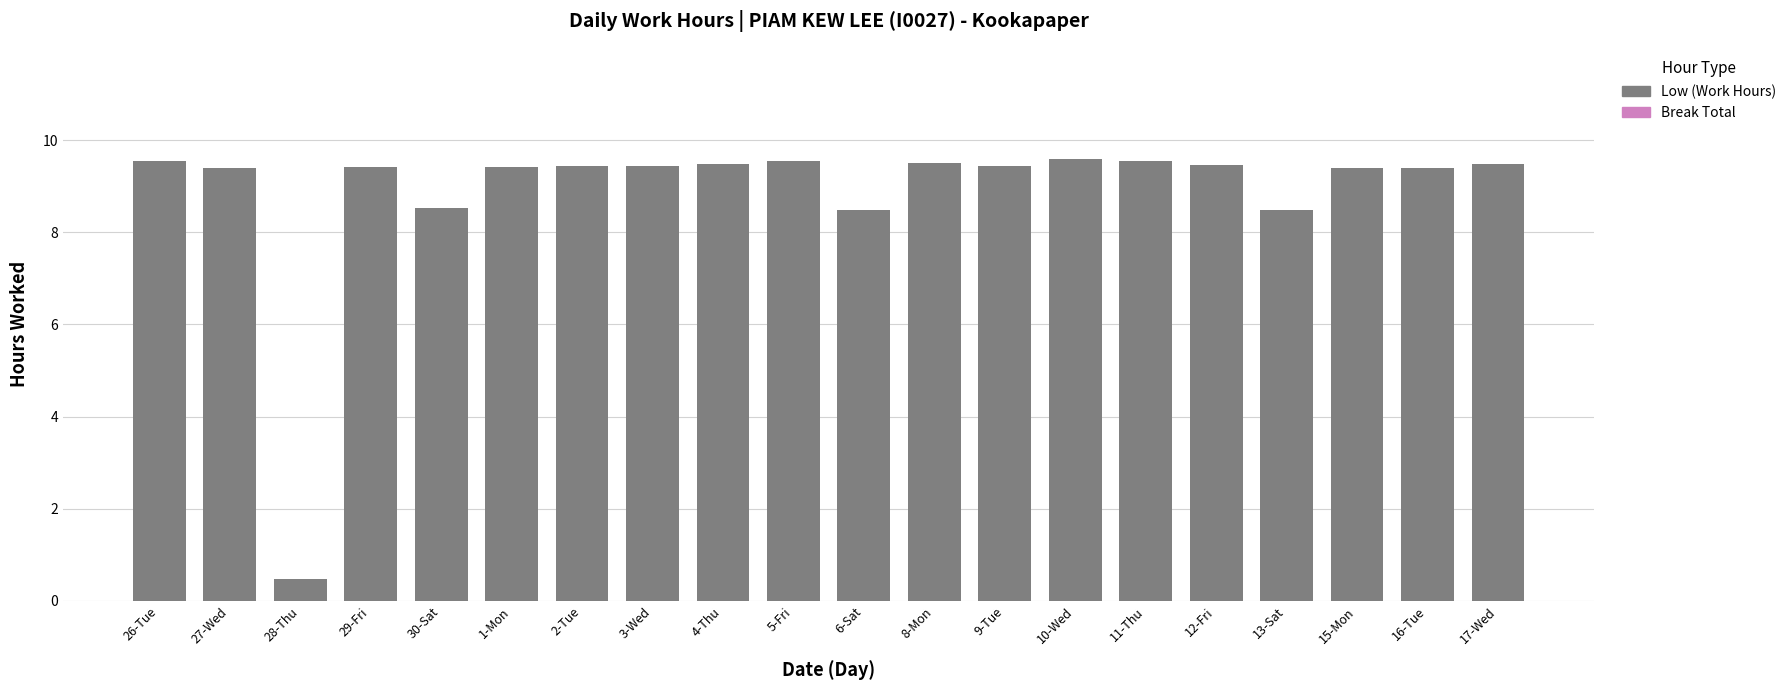

What value does the data have at 1-Mon?

9.4